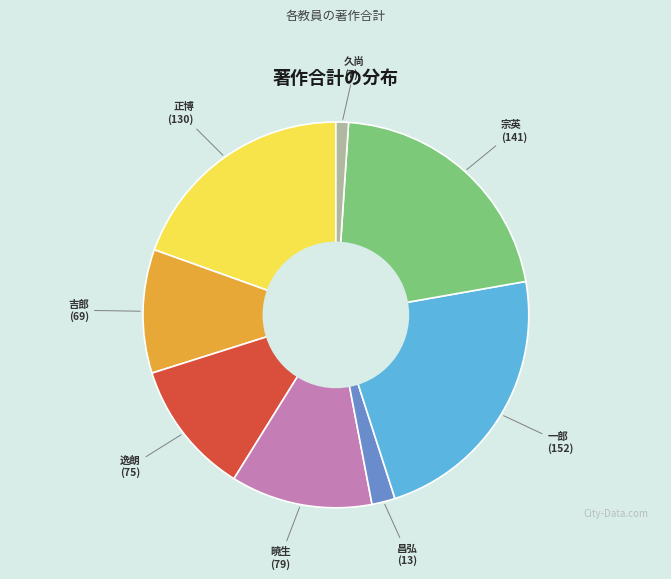

Is there any slice that represents more than half of the pie?

No